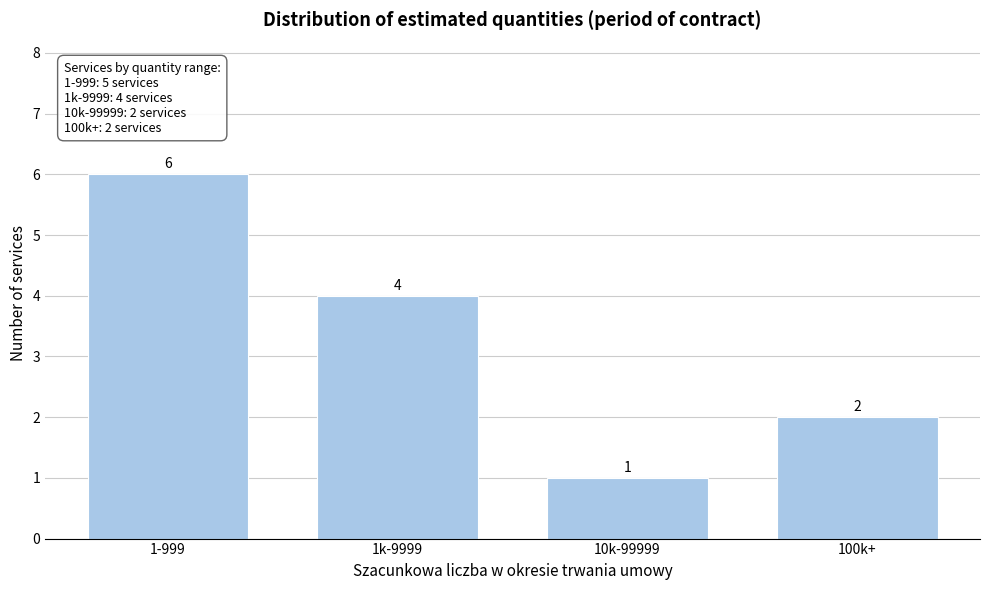

Reading left to right, what are all the values shown in this chart?

1-999=6	1k-9999=4	10k-99999=1	100k+=2